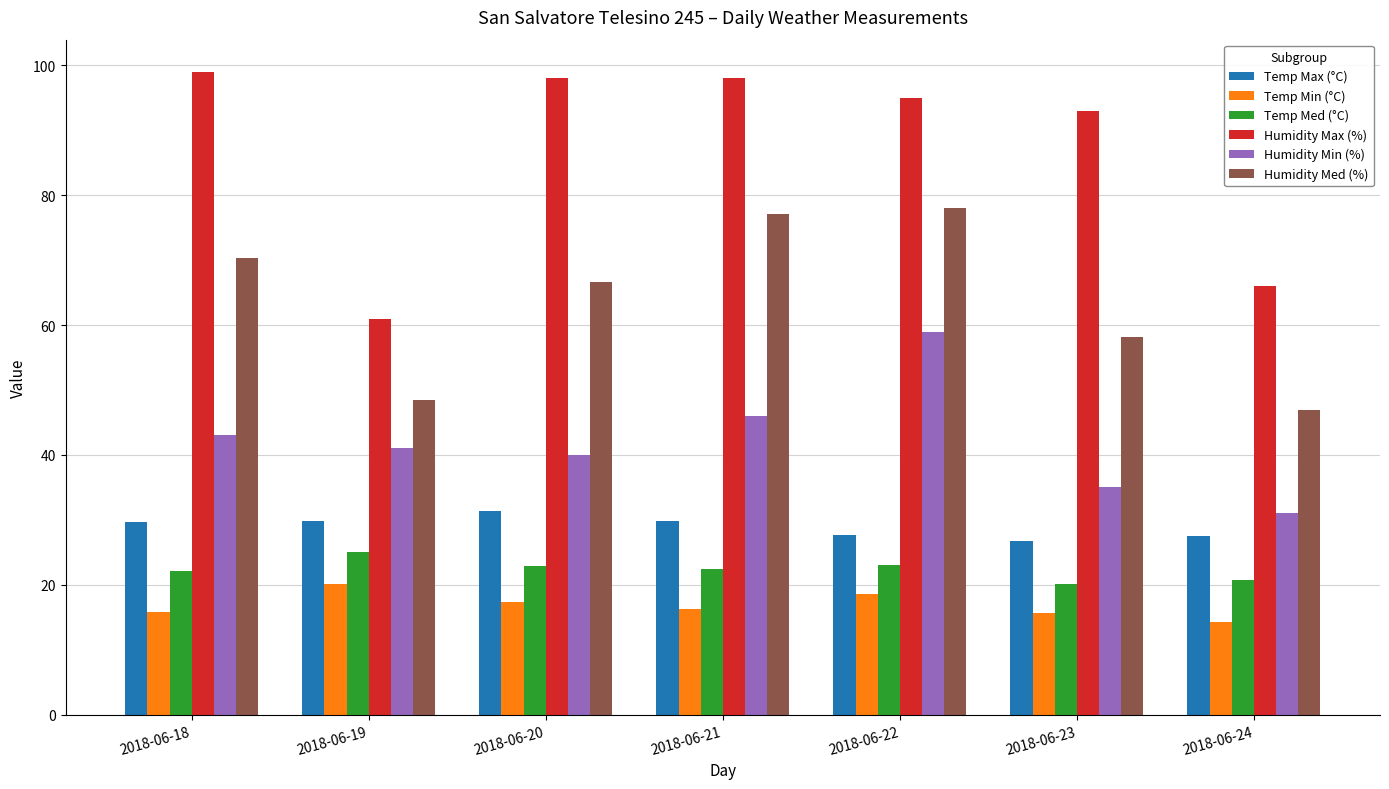

What is the maximum value shown in the chart?

99.0